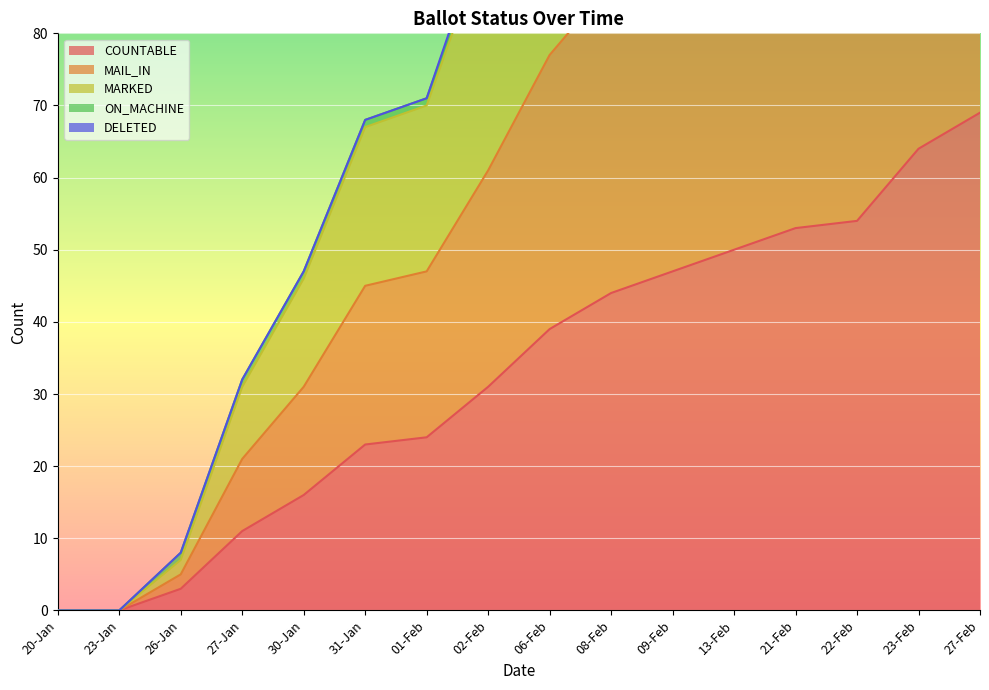

What is the total value across all series at 08-Feb?

306